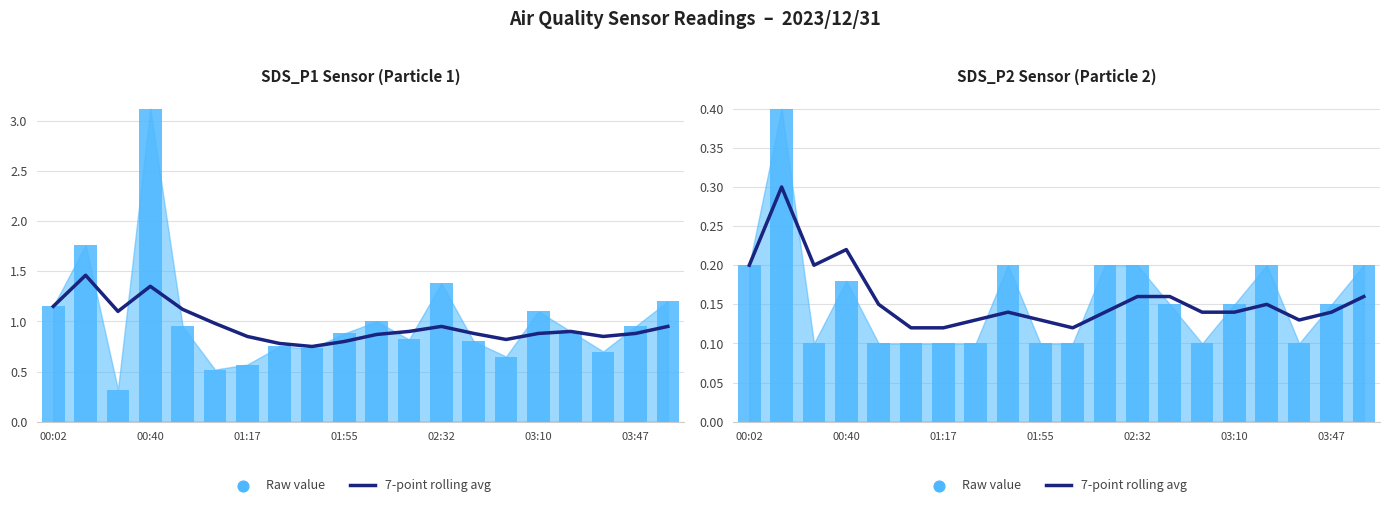

What are all the series names shown in the legend?

7-point rolling avg, Raw value